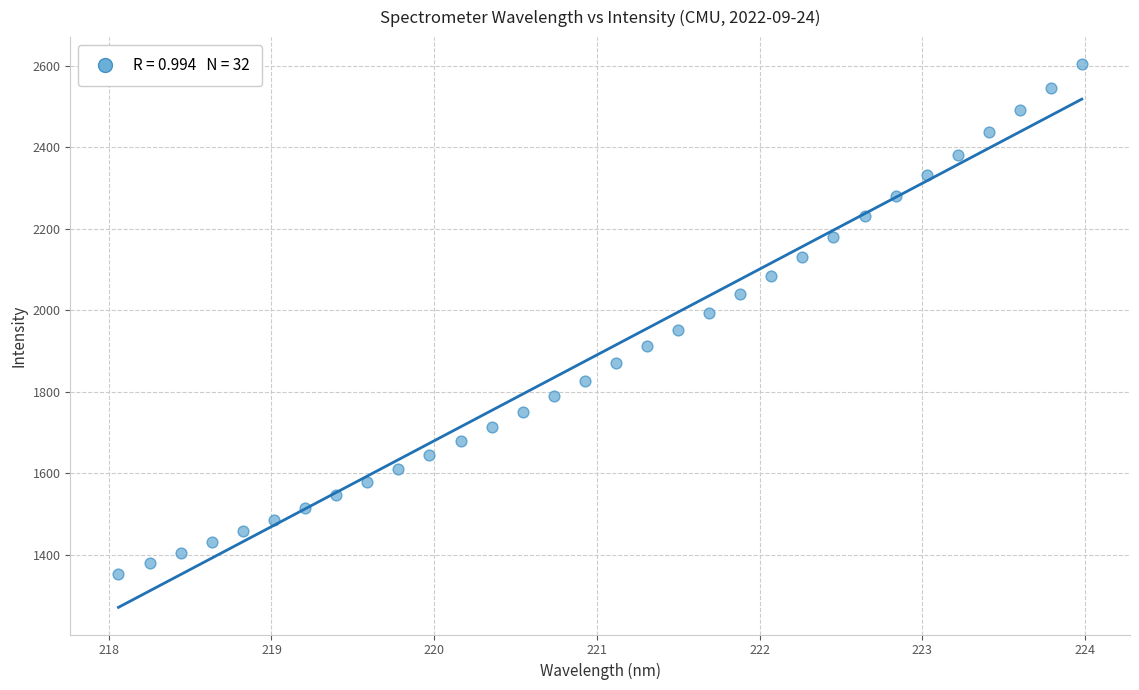

What is the range of X values (max minus min)?

5.9